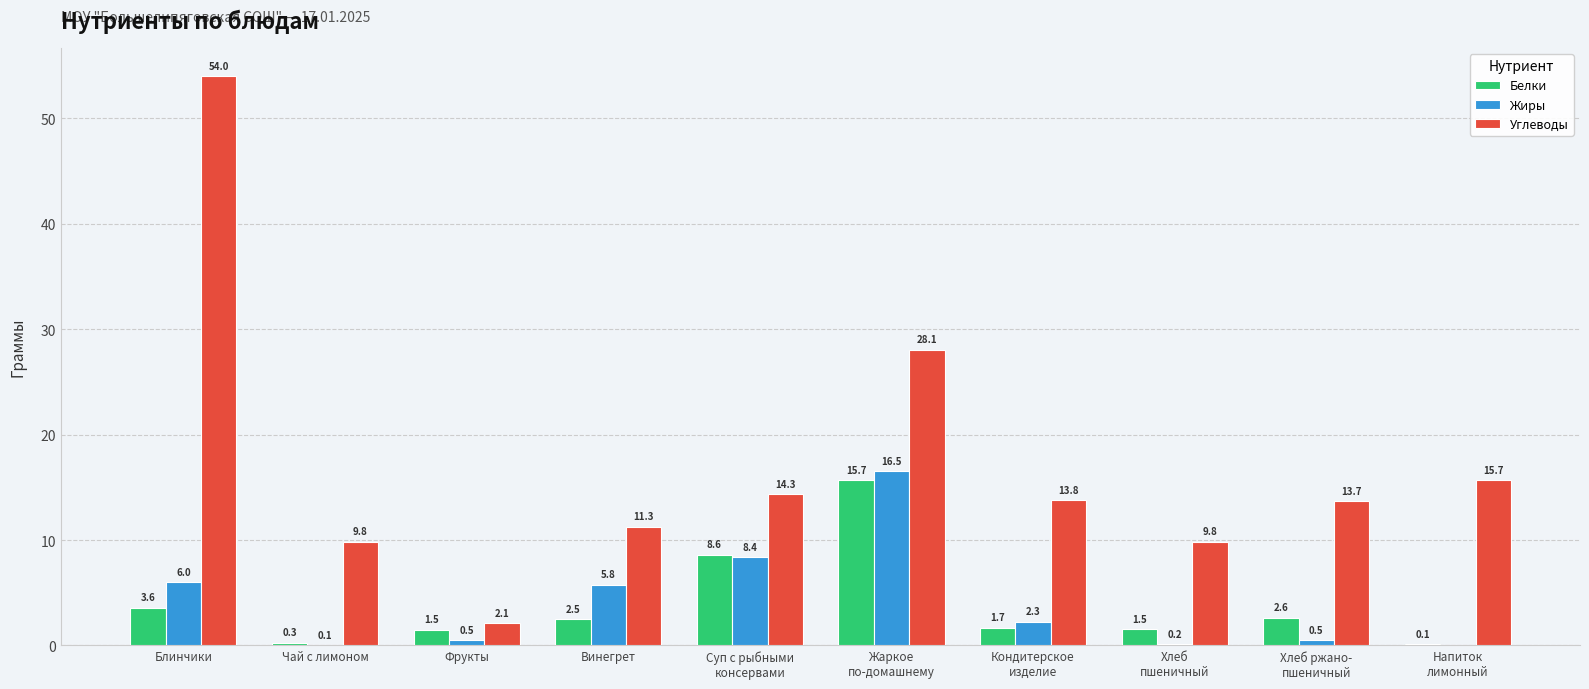

What are all the series names shown in the legend?

Белки, Жиры, Углеводы